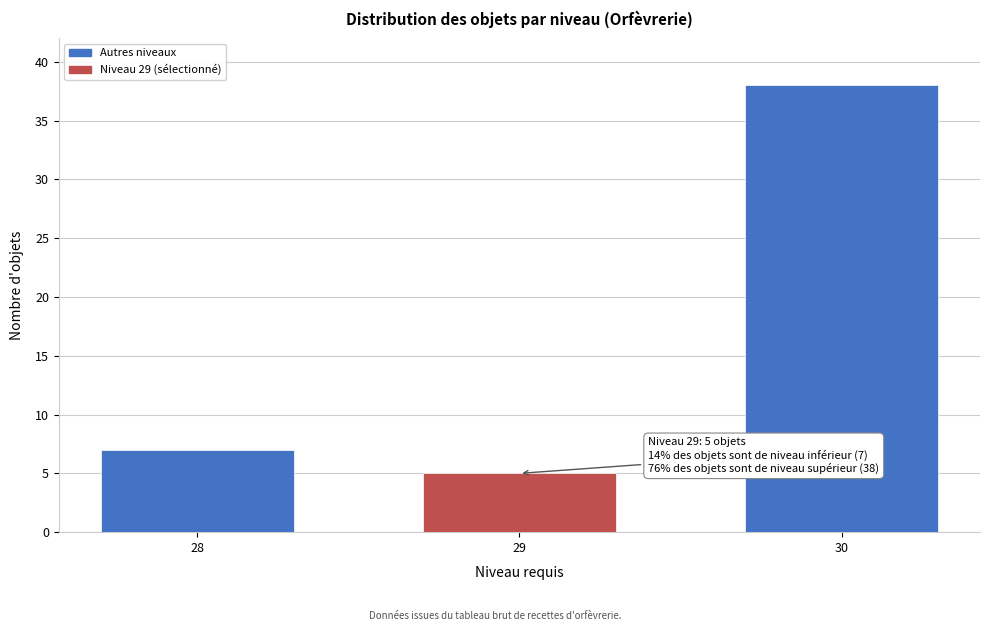

Reading left to right, list all the values displayed in this chart.

28=7	29=5	30=38